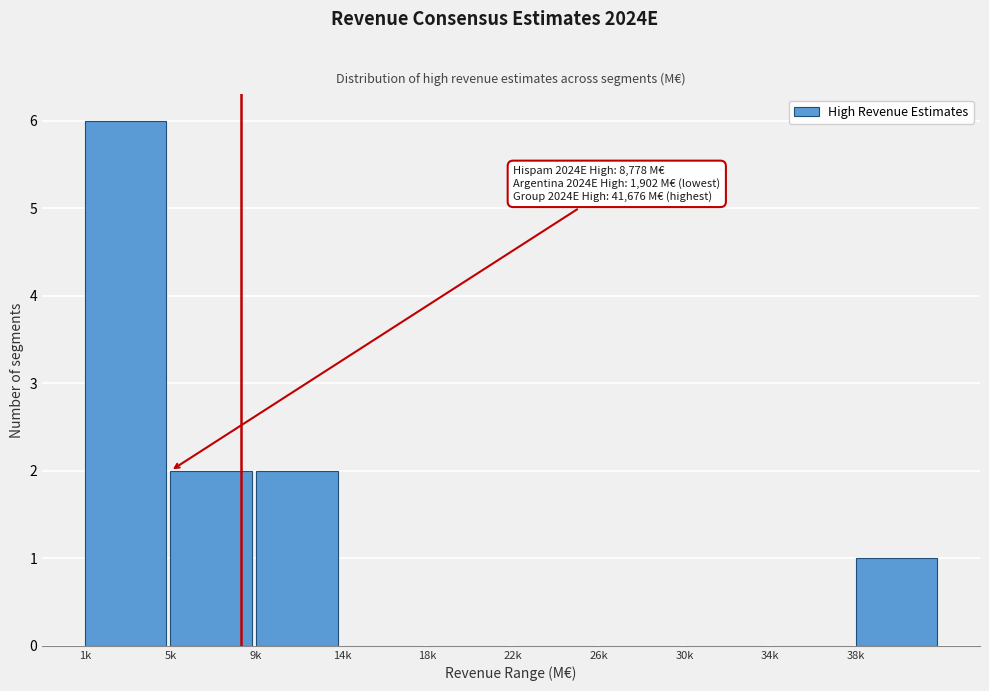

Reading left to right, transcribe all the data shown in this chart.

1k=6	5k=2	9k=2	14k=0	18k=0	22k=0	26k=0	30k=0	34k=0	38k=1